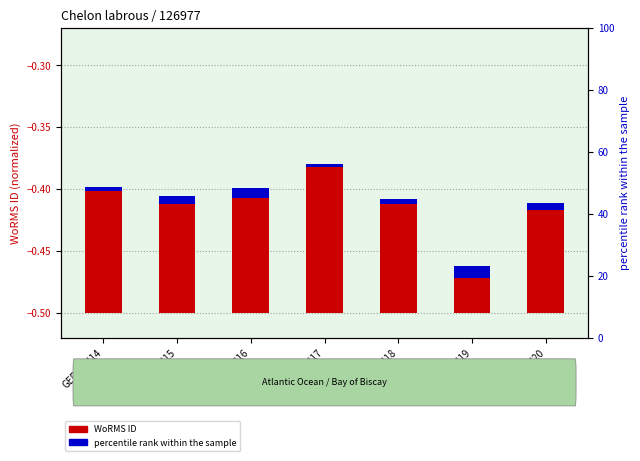

What is the label of the 5th bar from the right?

GER3MU16